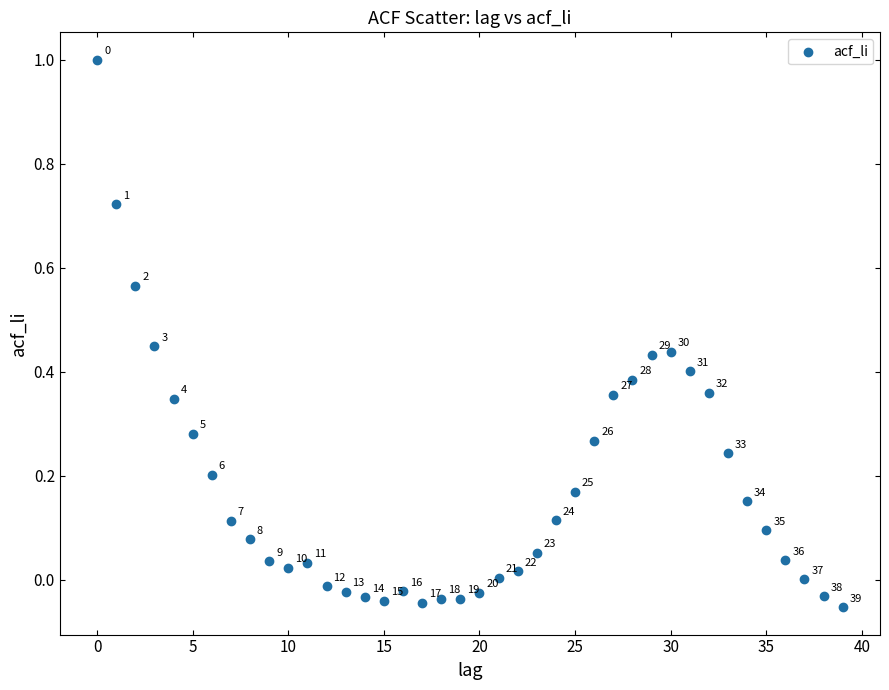

What is the range of Y values (max minus min)?

1.1